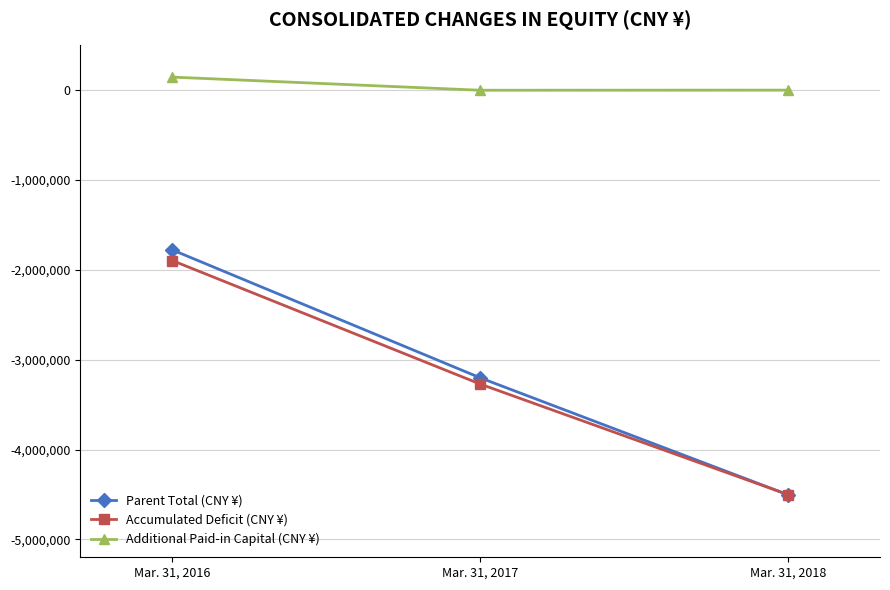

The Parent Total (CNY ¥) series shows -7918573 at Mar. 31, 2018. True or false?

False